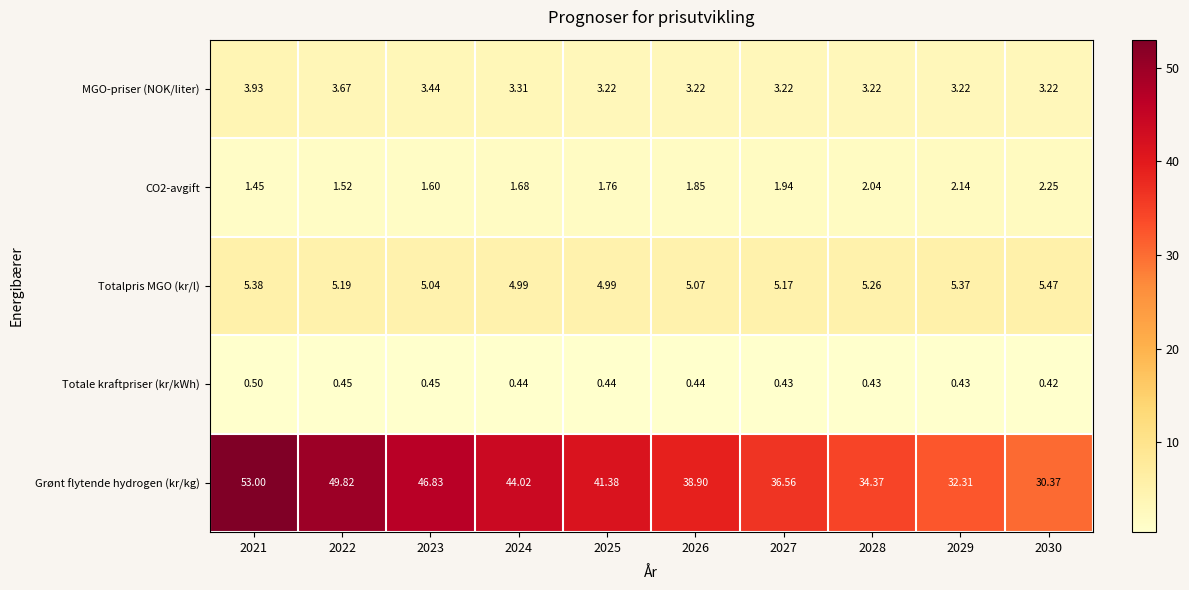

Which series changed the most between 2023 and 2029?

Grønt flytende hydrogen (kr/kg)